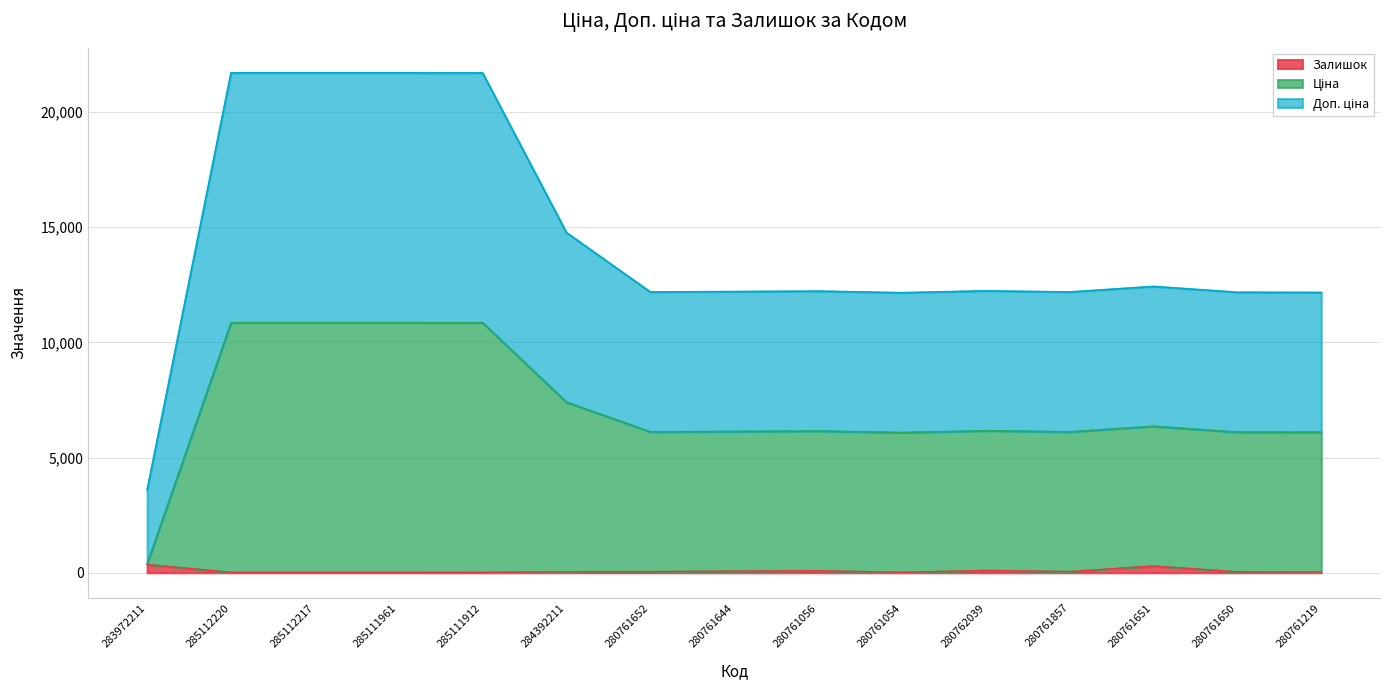

Which series changed the most between 285111961 and 280761651?

Доп. ціна